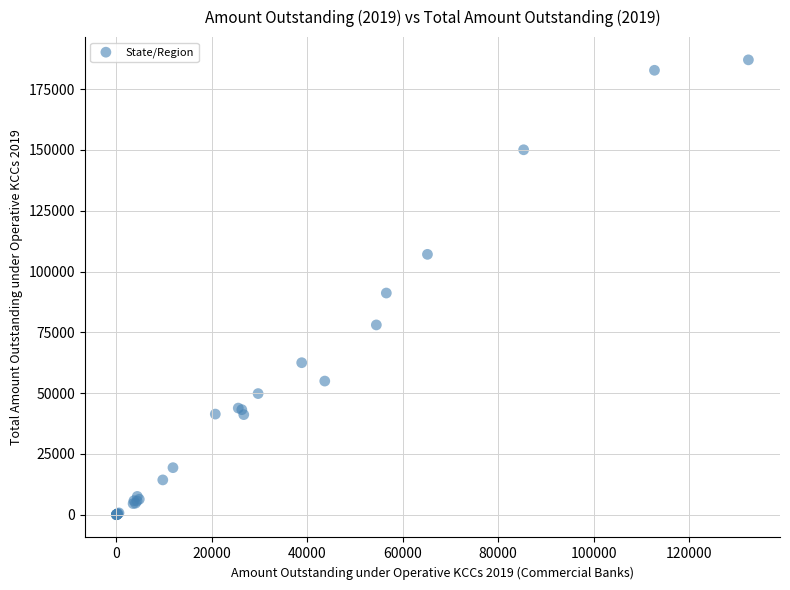

What Y value in the scatter plot is closest to 93523?

91157.1